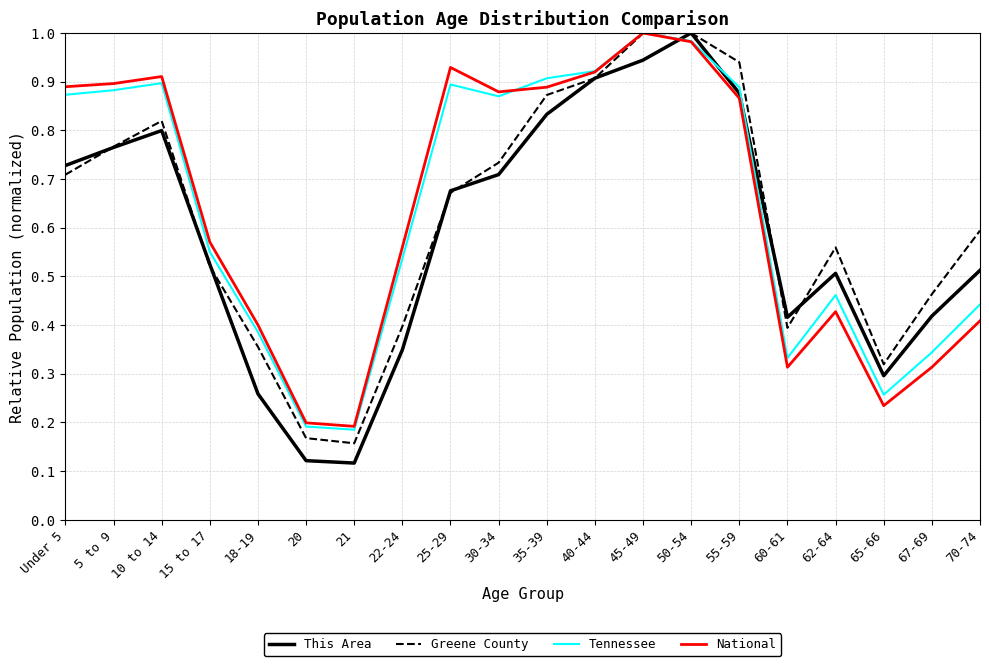

What position from the right is 55-59?

6